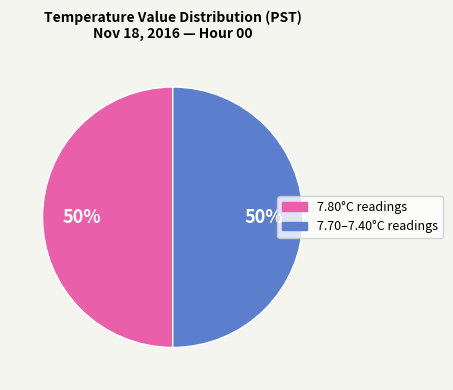

Do 7.80°C readings and 7.70–7.40°C readings together represent more than half of the pie?

Yes